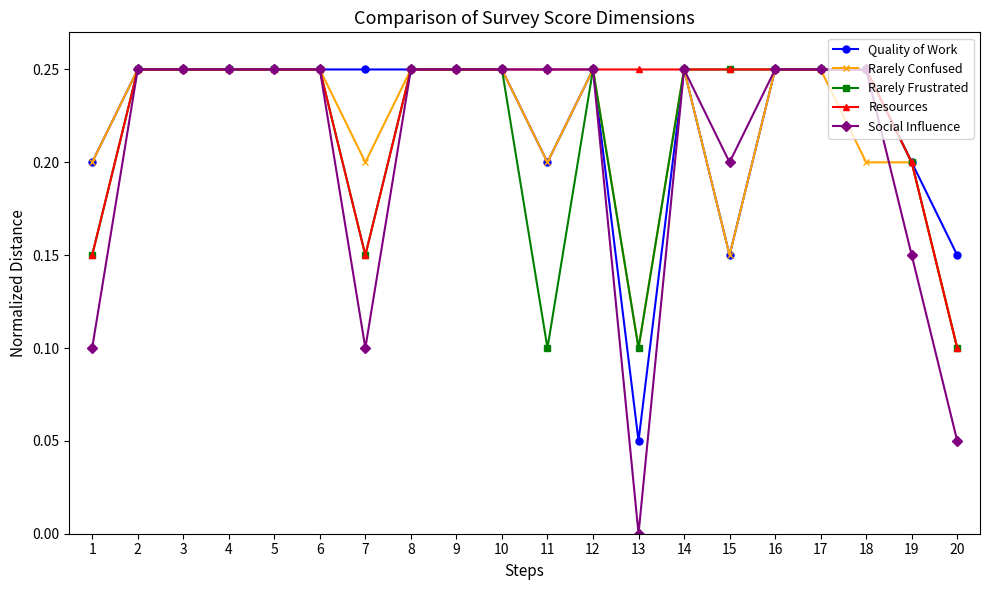

Which series has the largest range (max minus min)?

Social Influence